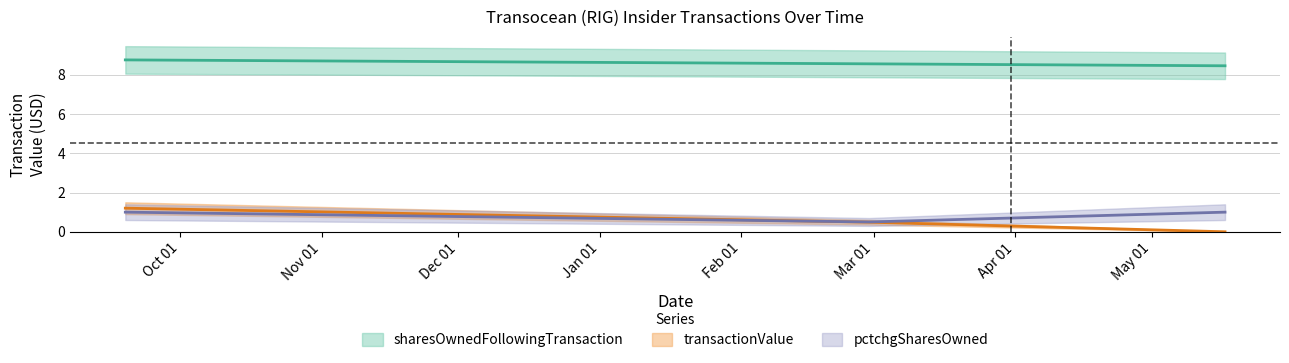

At which label is transactionValue closest to 0?

2024-05-17